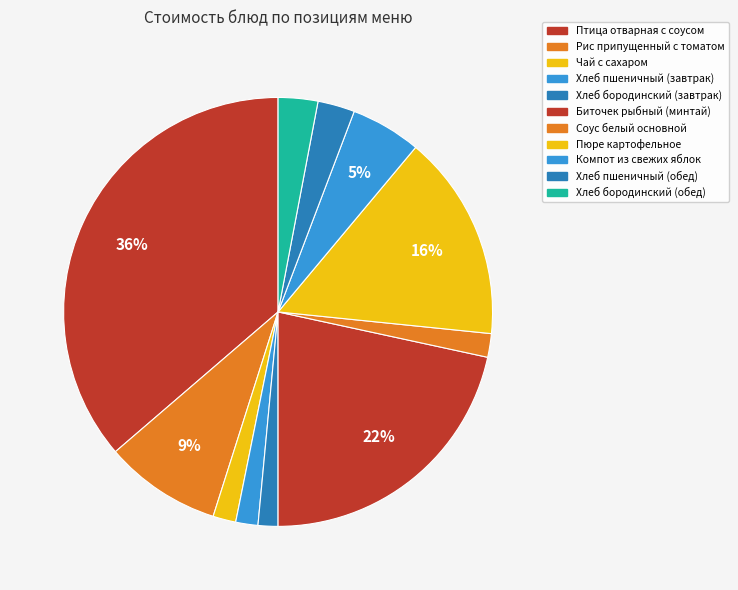

Is there a majority slice in this chart?

No